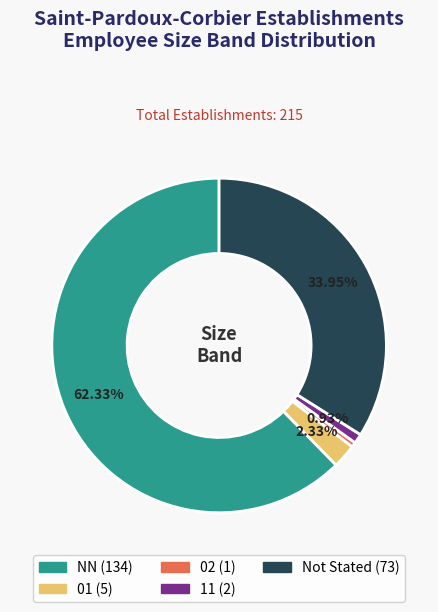

Is there a majority slice in this chart?

Yes